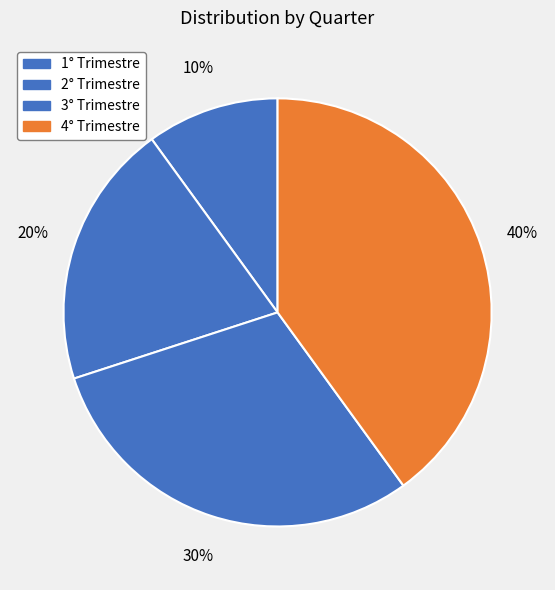

To the nearest percent, what portion does 4° Trimestre represent?

40%